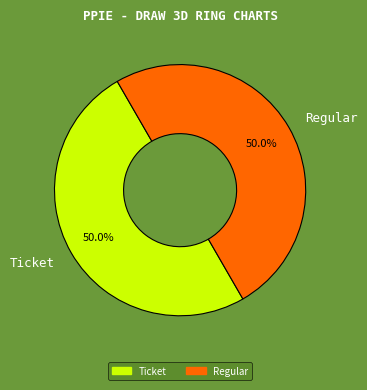

Approximately how many times larger is the value at Regular compared to Ticket?

1.0